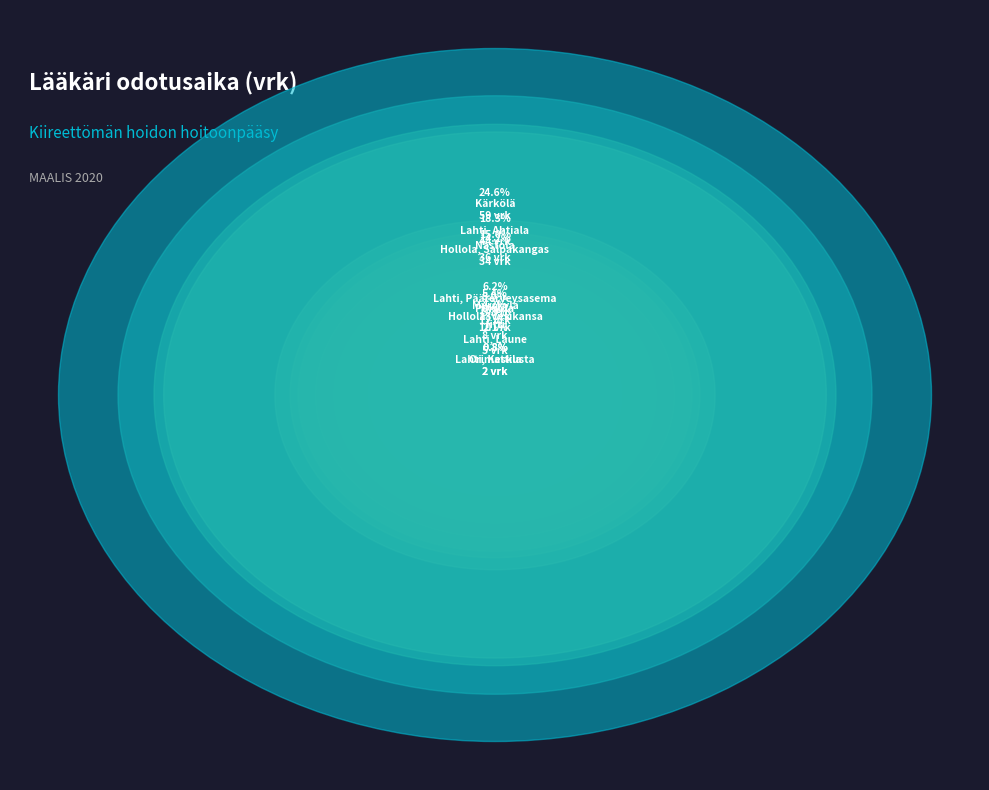

To the nearest percent, what is the difference between the largest and smallest slice percentages?

24%